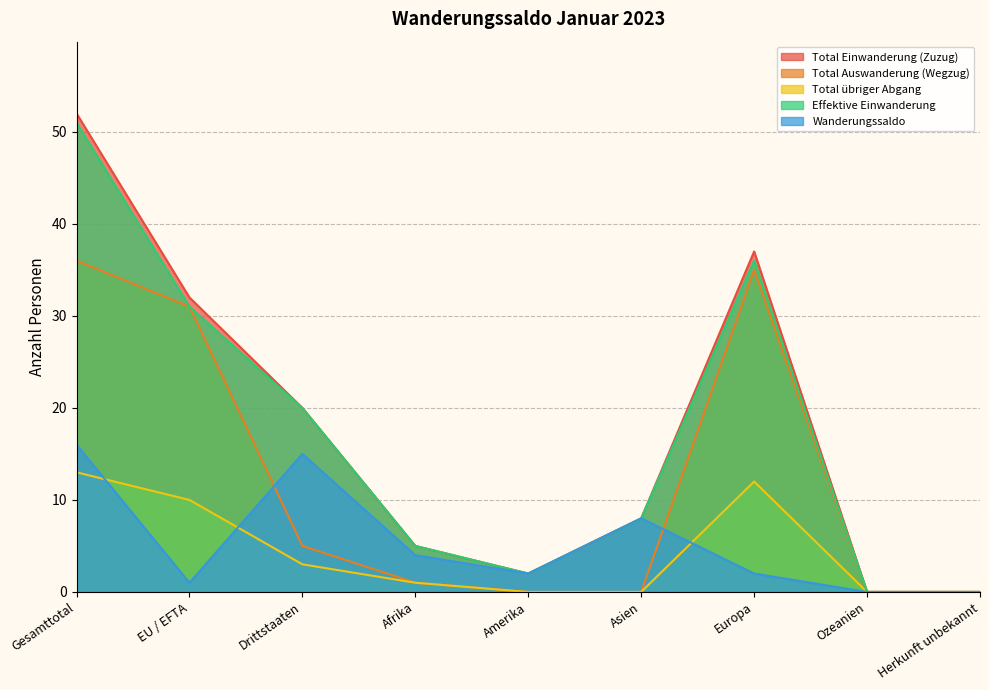

What is the sum of the Total Auswanderung (Wegzug) values at EU / EFTA and Ozeanien?

31